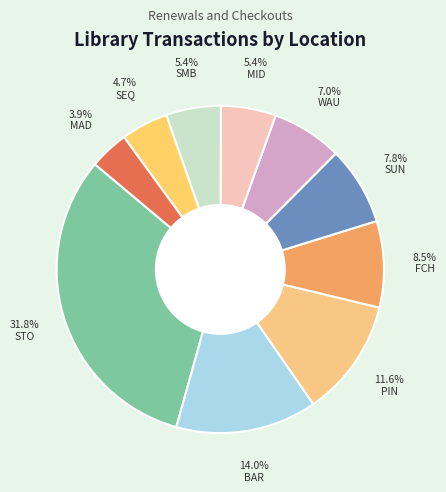

How many segments does this pie chart have?

10